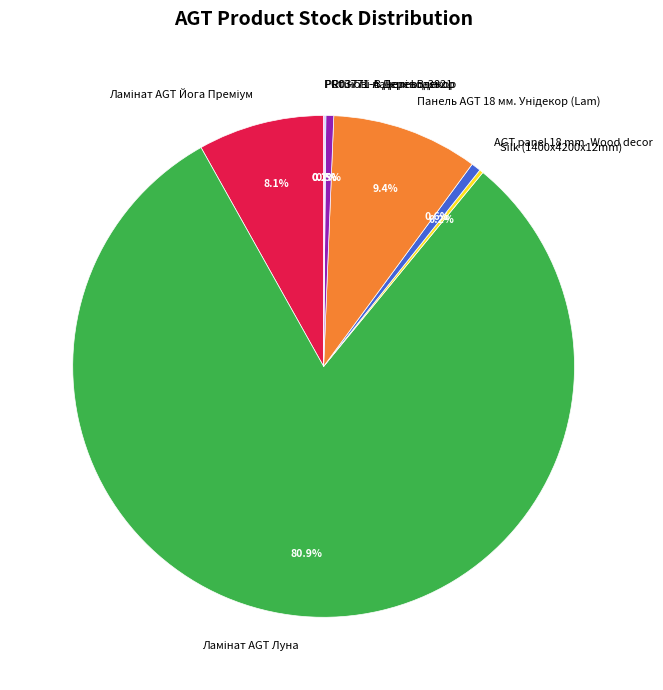

Does any single category account for the majority?

Yes